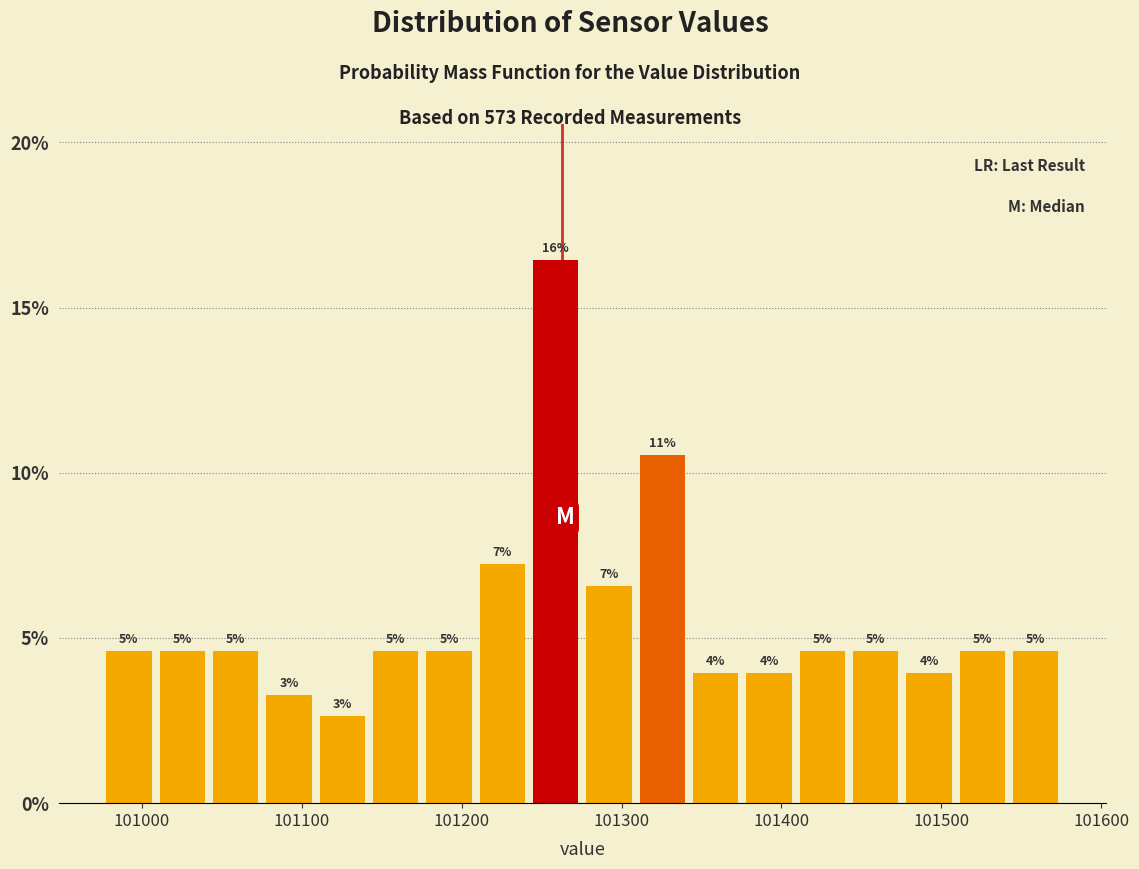

Around what value on the x-axis is the tallest bar? Give the approximate position of its centre, as read against the axis.

101260